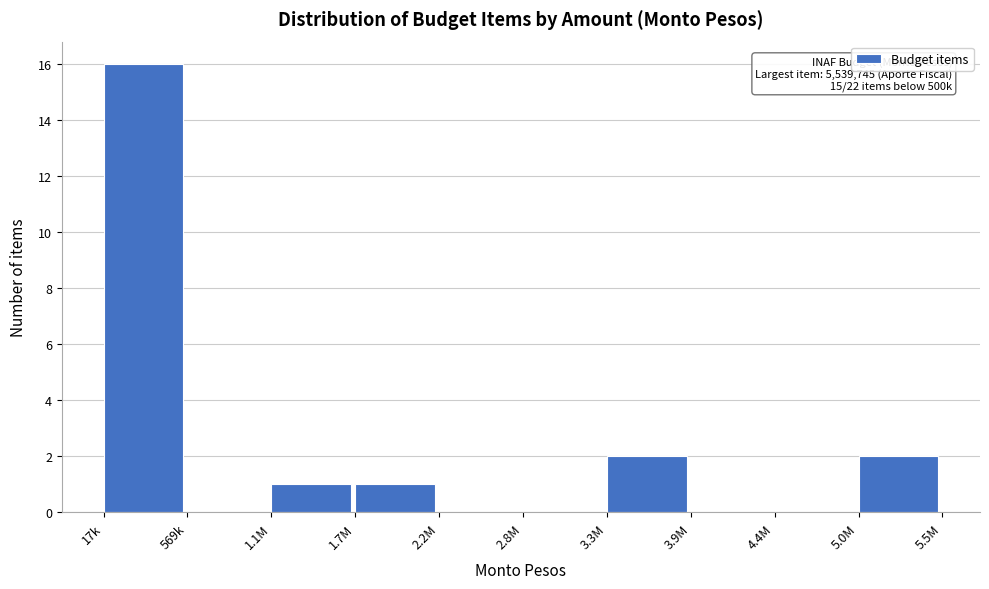

Reading left to right, what are all the values shown in this chart?

17k=16	569k=0	1.1M=1	1.7M=1	2.2M=0	2.8M=0	3.3M=2	3.9M=0	4.4M=0	5.0M=2